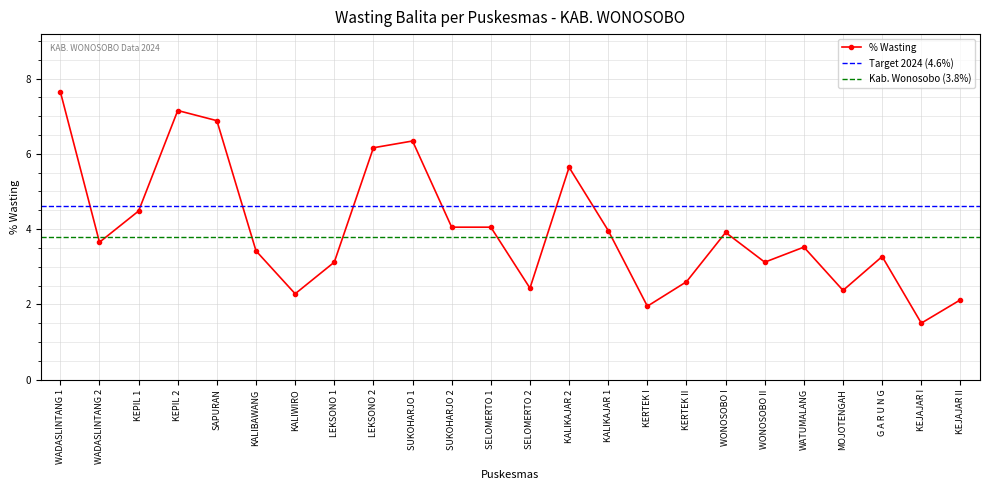

The value at KERTEK I is 0.4. True or false?

False